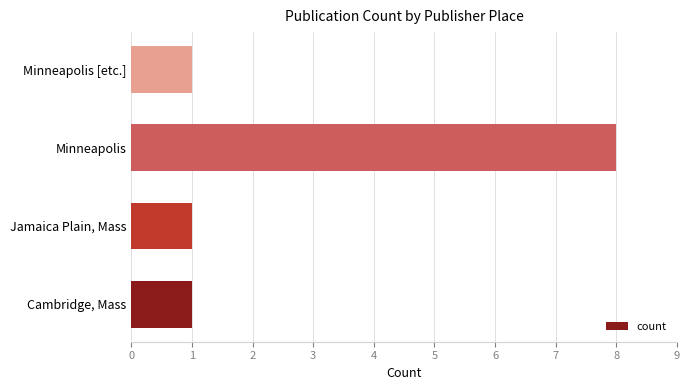

What is the difference between the maximum and minimum values?

7